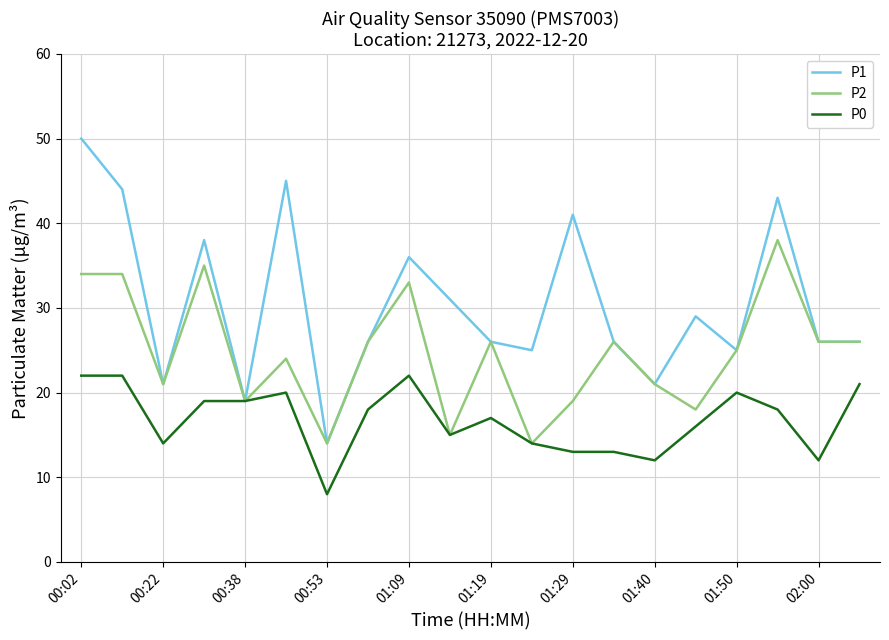

Which series has the largest total across all categories?

P1